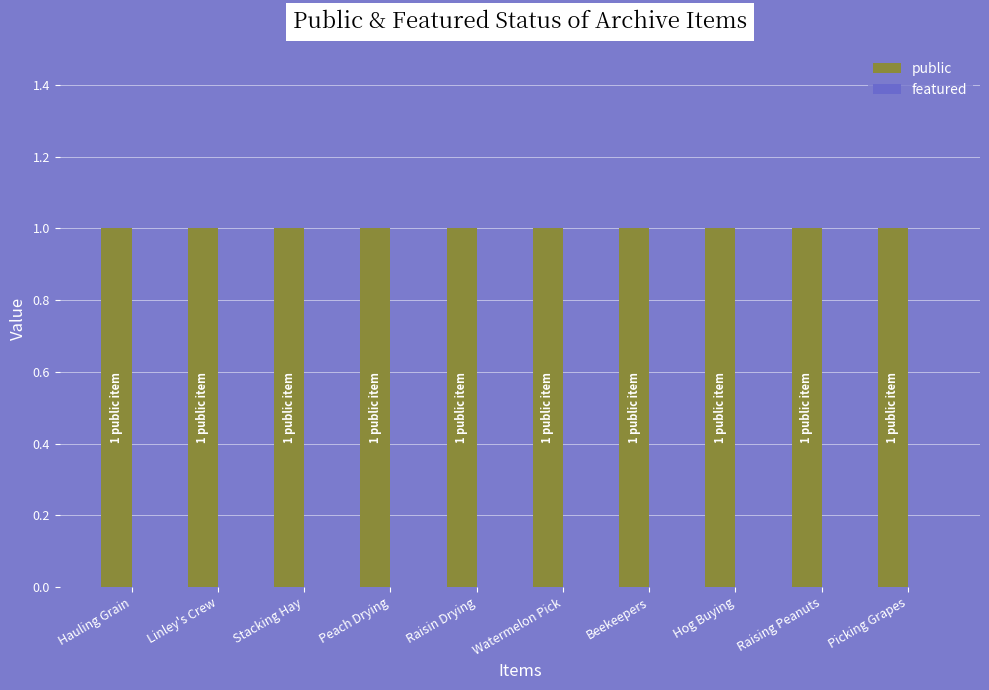

At which label is public closest to 1?

Hauling Grain